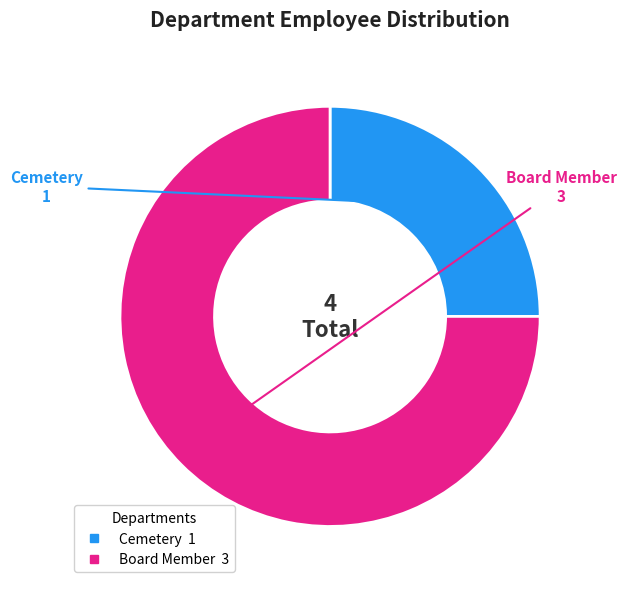

What is the ratio of the value at Board Member to the value at Cemetery?

3.0